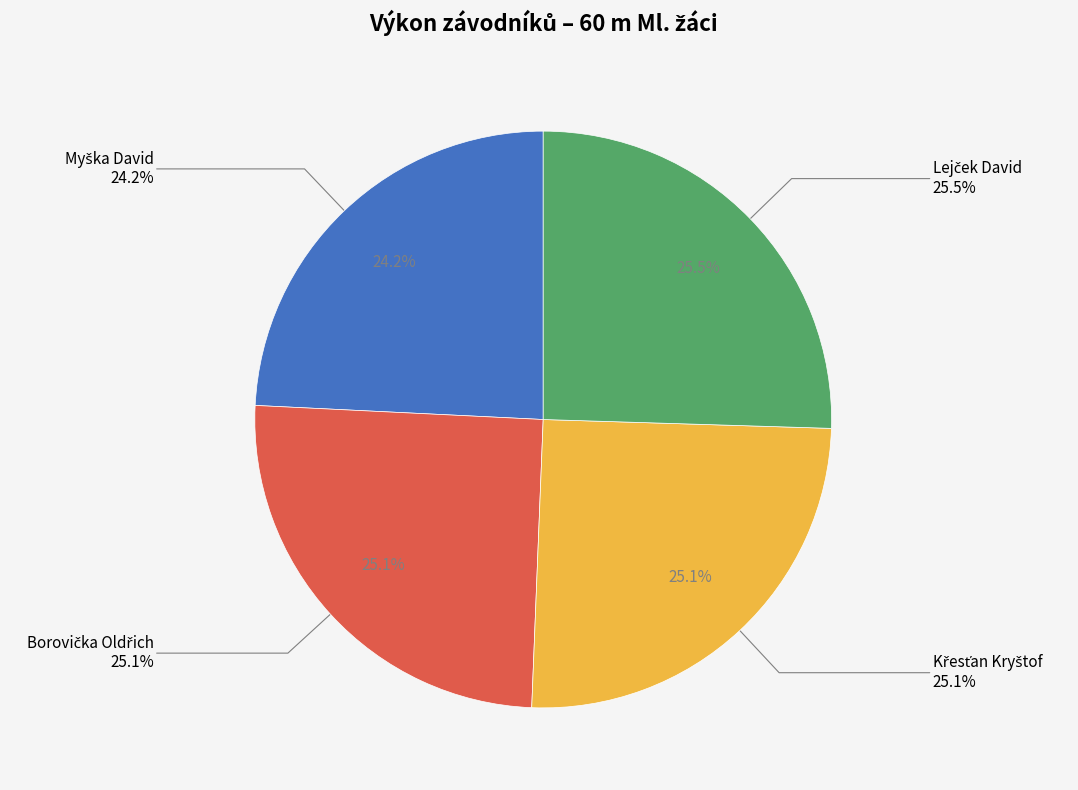

Which slice is the largest?

Lejček David